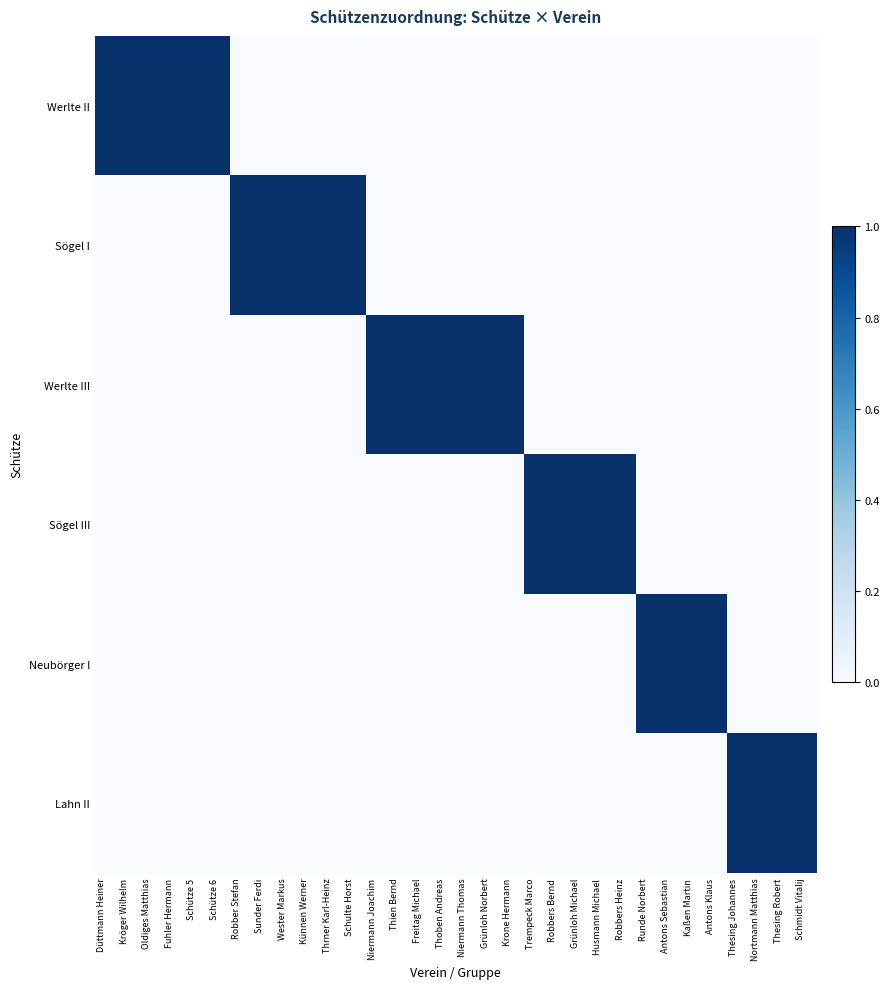

Which series has the widest spread of values?

Werlte II